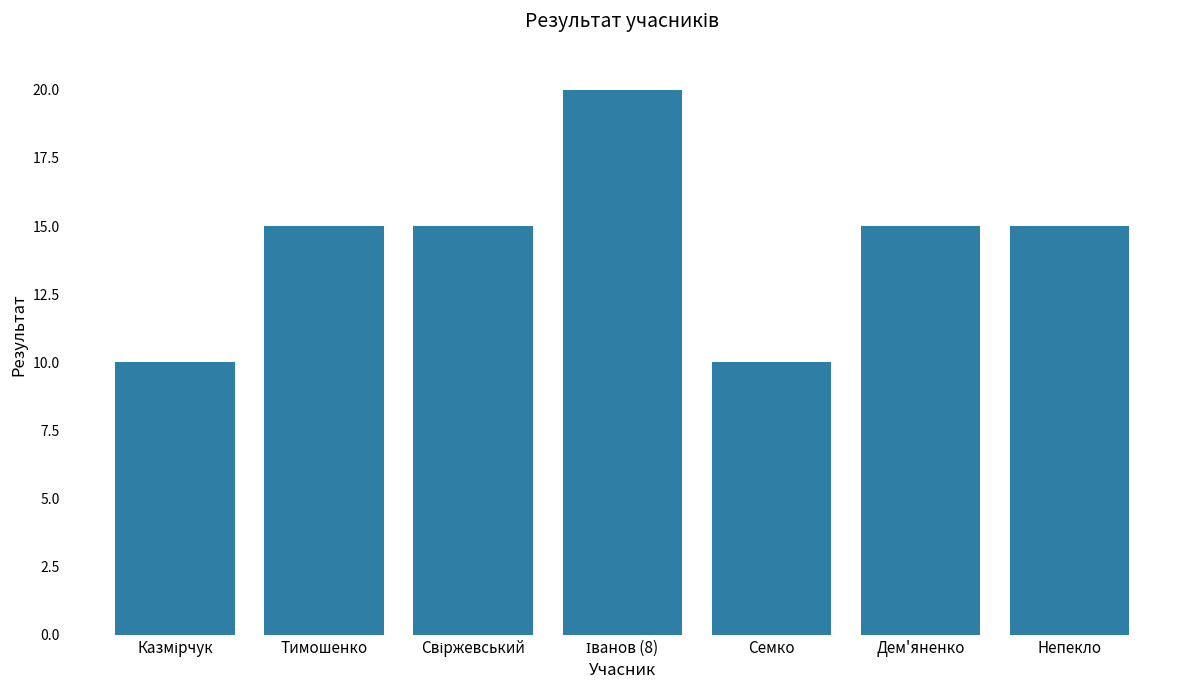

What is the value of the 7th bar from the left?

15